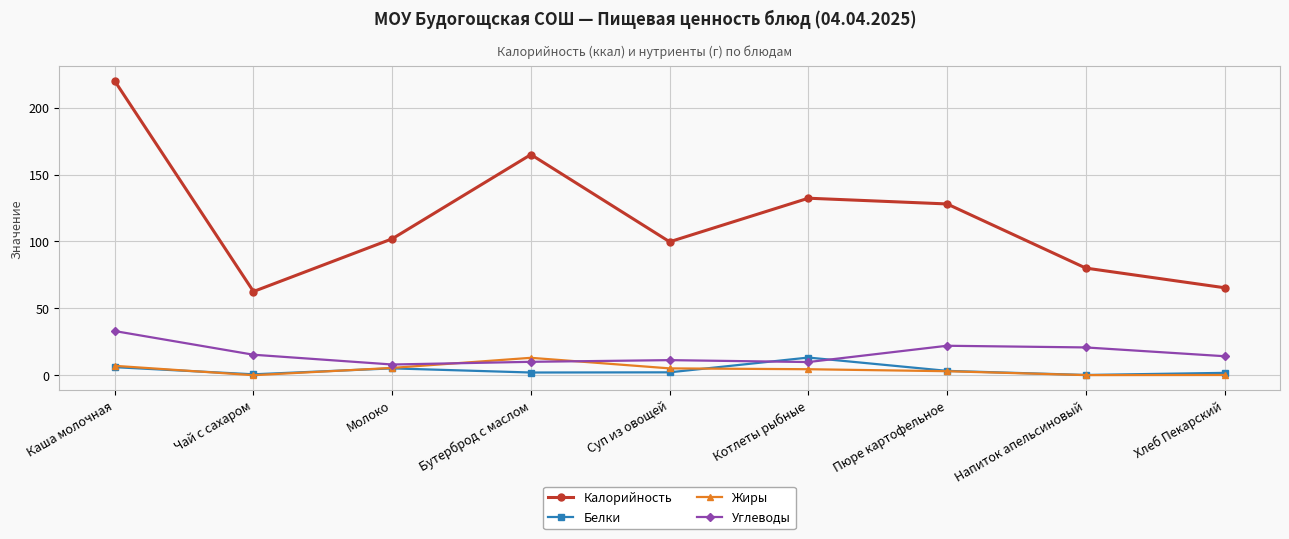

In Калорийность, how many points are higher than both neighbors (excluding endpoints)?

2